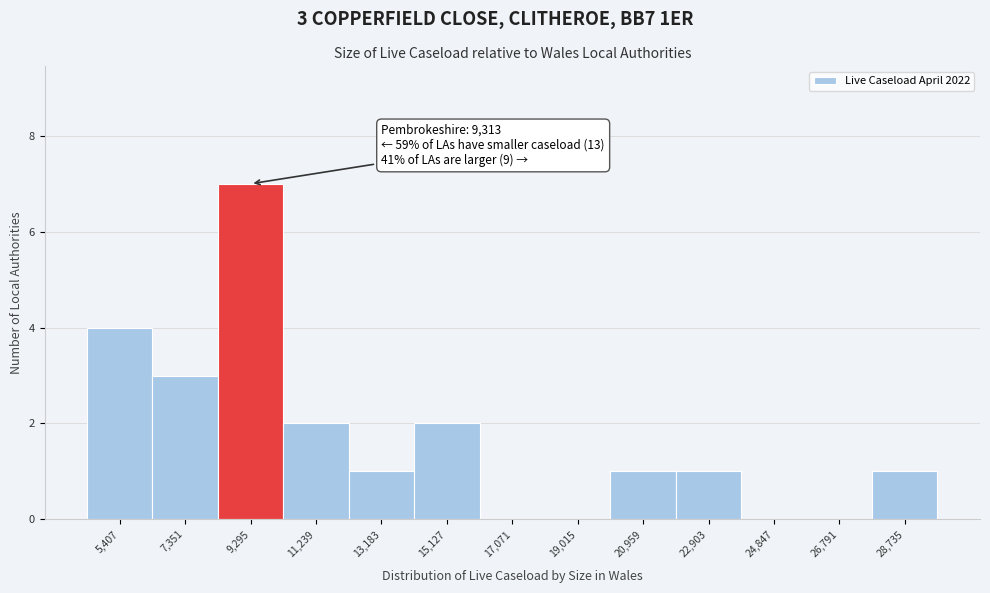

Reading left to right, what are all the values shown in this chart?

5,407=4	7,351=3	9,295=7	11,239=2	13,183=1	15,127=2	17,071=0	19,015=0	20,959=1	22,903=1	24,847=0	26,791=0	28,735=1